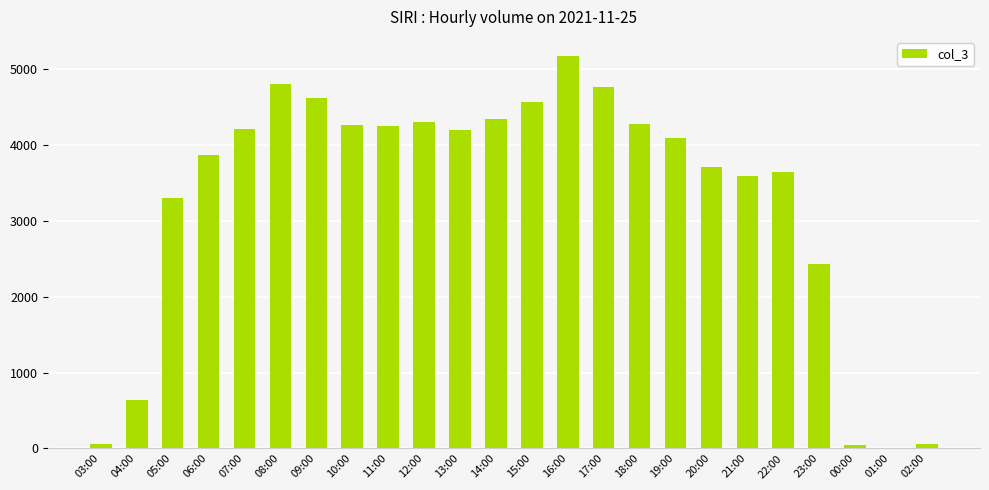

Read the value at 14:00.

4343